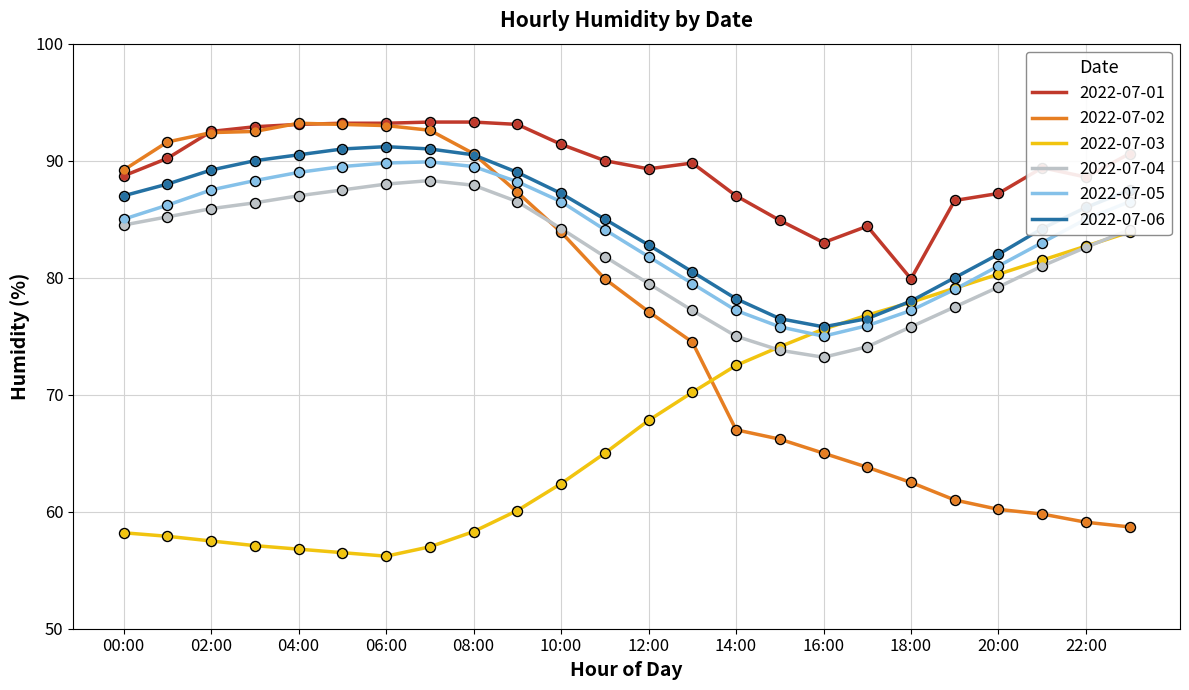

How many times do 2022-07-06 and 2022-07-03 cross each other?

2